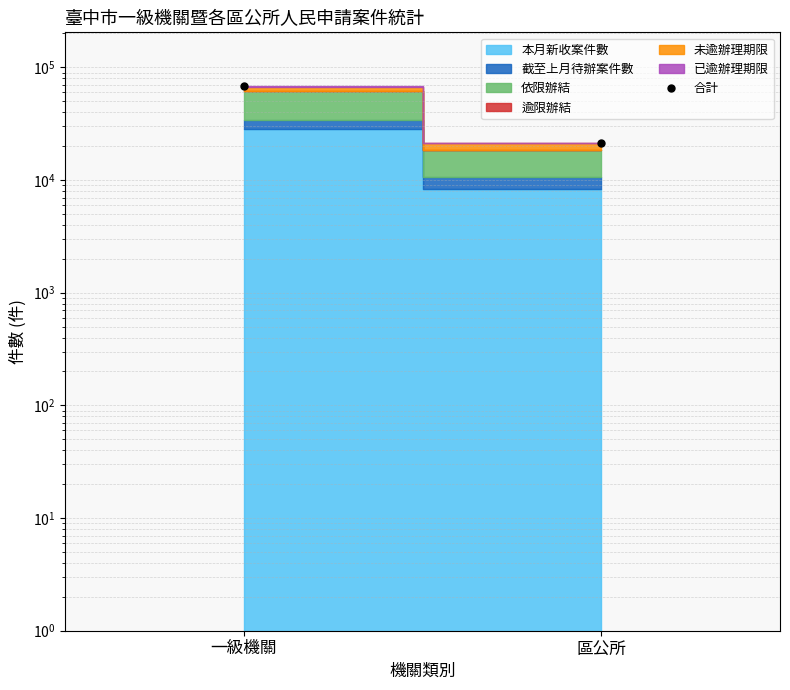

True or false: the data shows 5361 at 區公所.

False